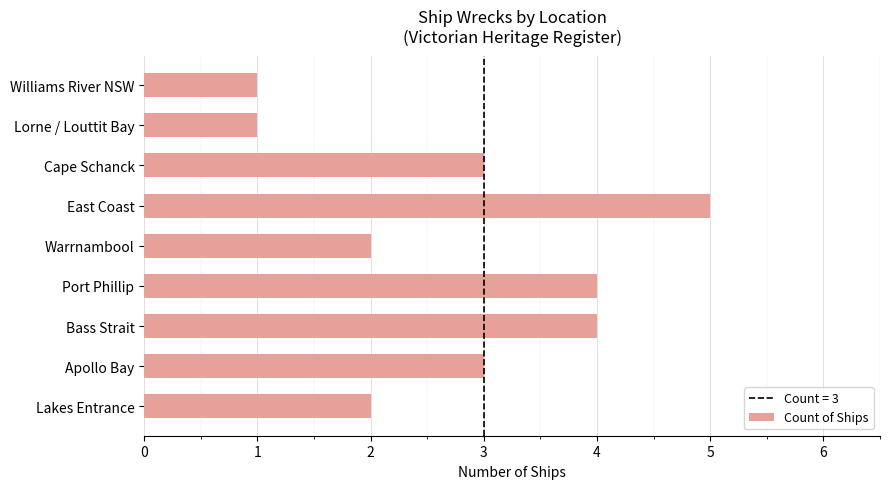

The chart shows a value of 6 at Port Phillip. True or false?

False